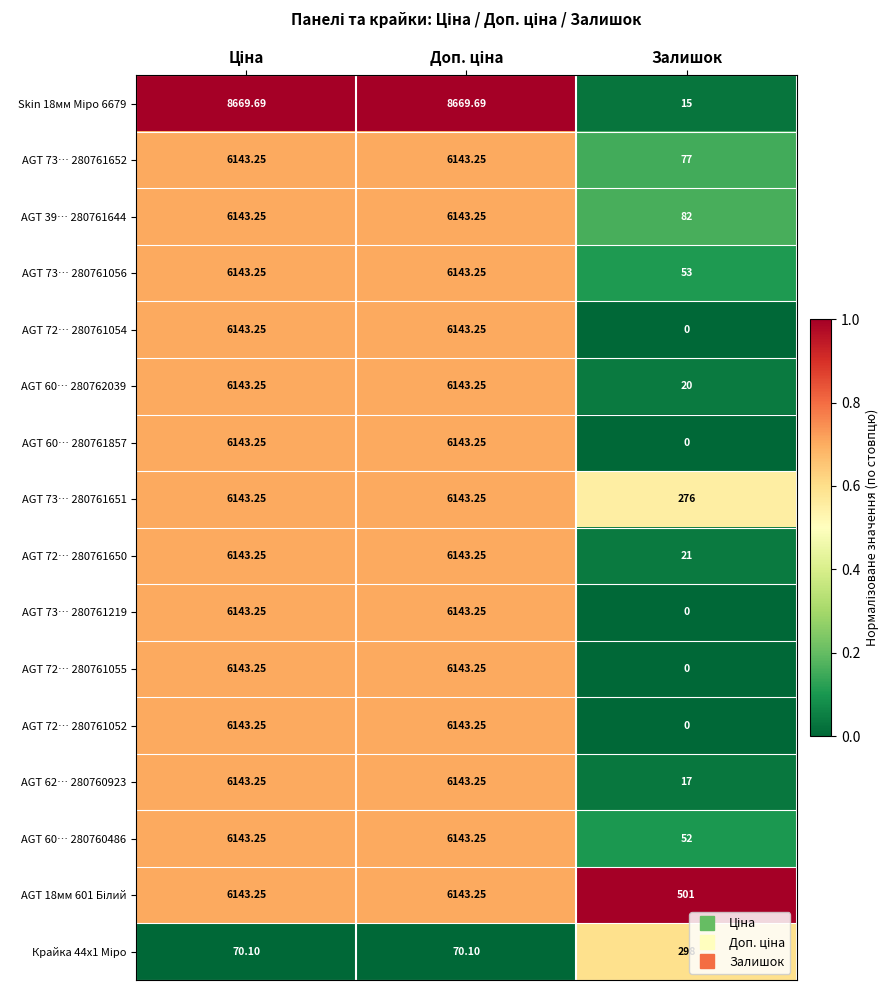

At which label is AGT 72… 280761054 closest to 3071?

Залишок